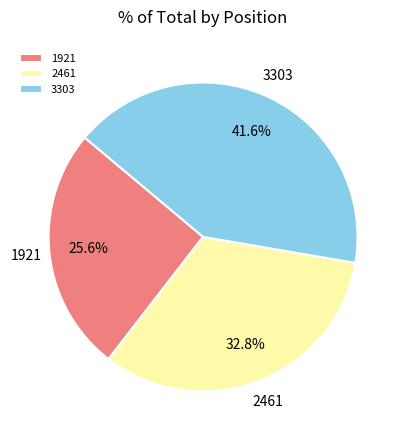

What percentage is NOT represented by 2461?

67.2%